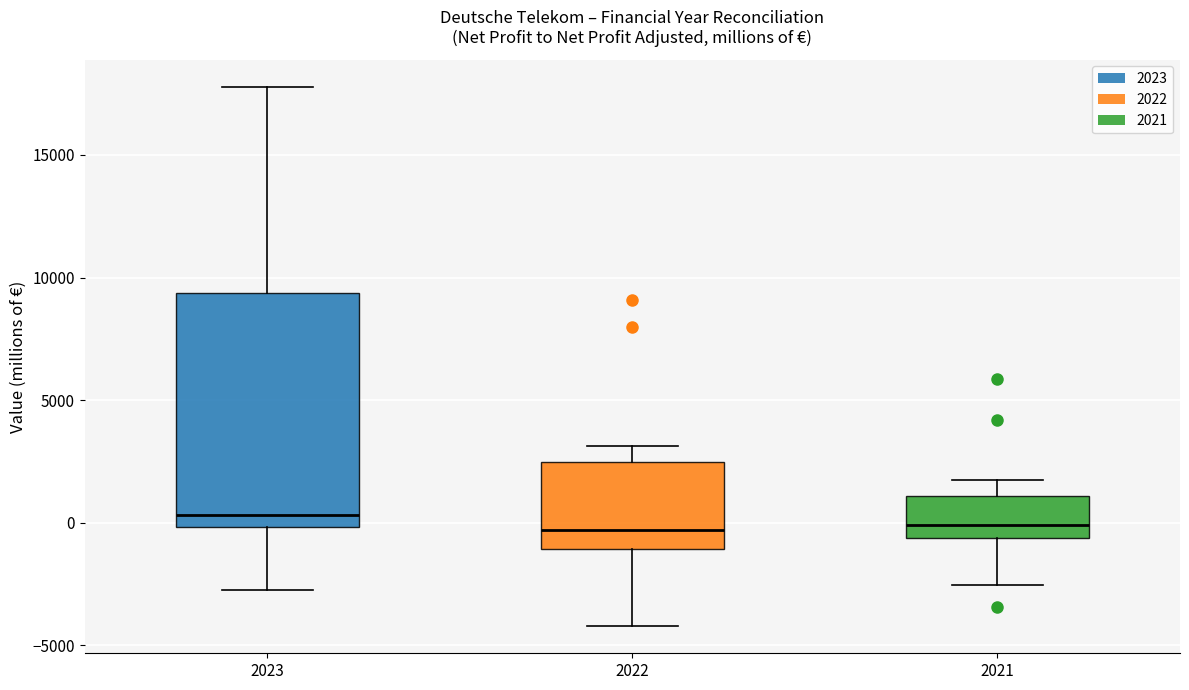

Where is the lower edge of the box at x = 2023 on the y-axis? The values are not printed on the chart, so give them approximately, as read against the axis.

0